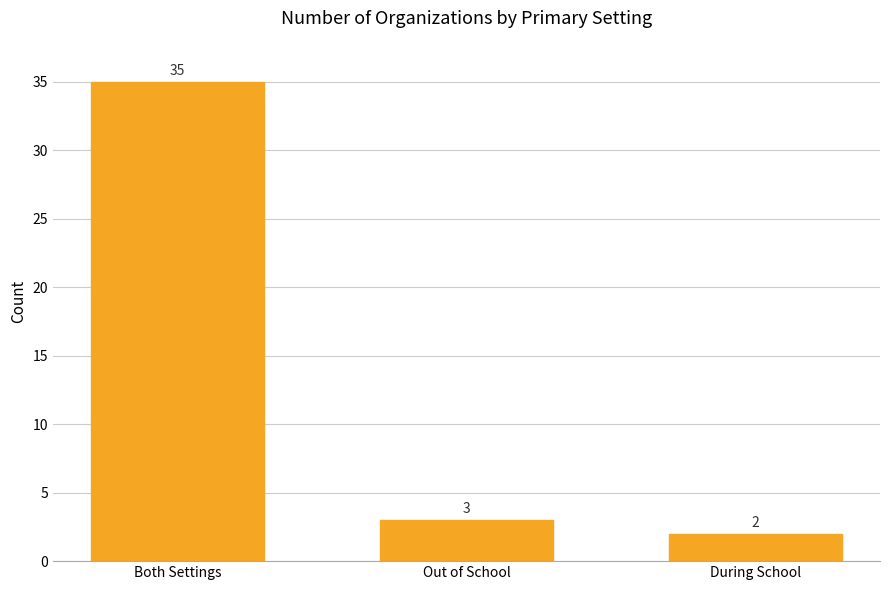

What is the sum of all values?

40